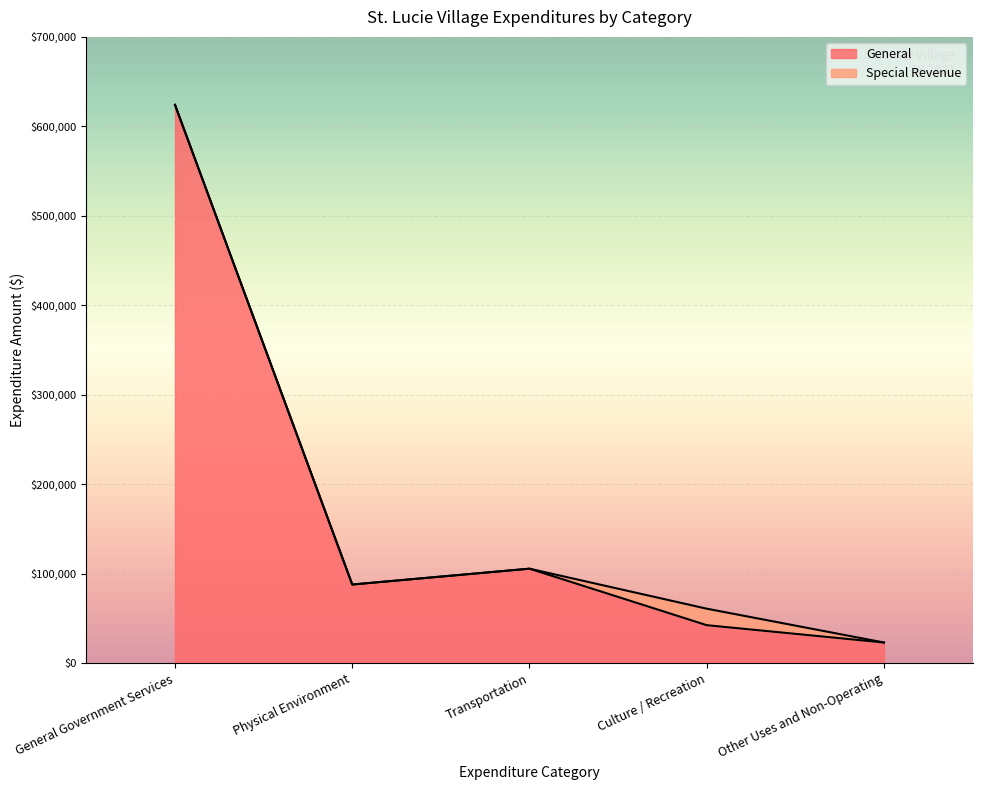

The value of General at Physical Environment is 141750. True or false?

False